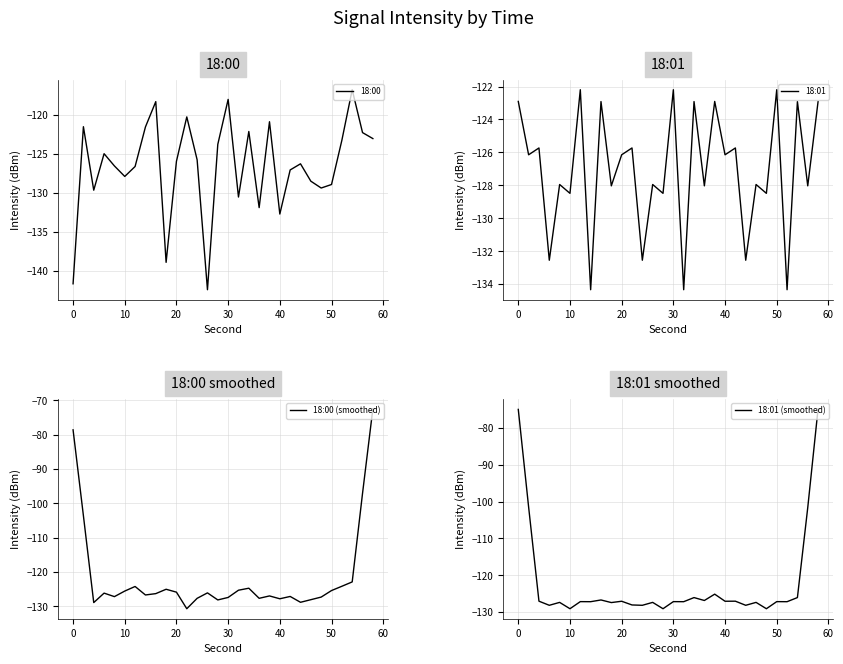

What is the difference between the maximum and minimum values in the 18:01 (smoothed) series?

54.3